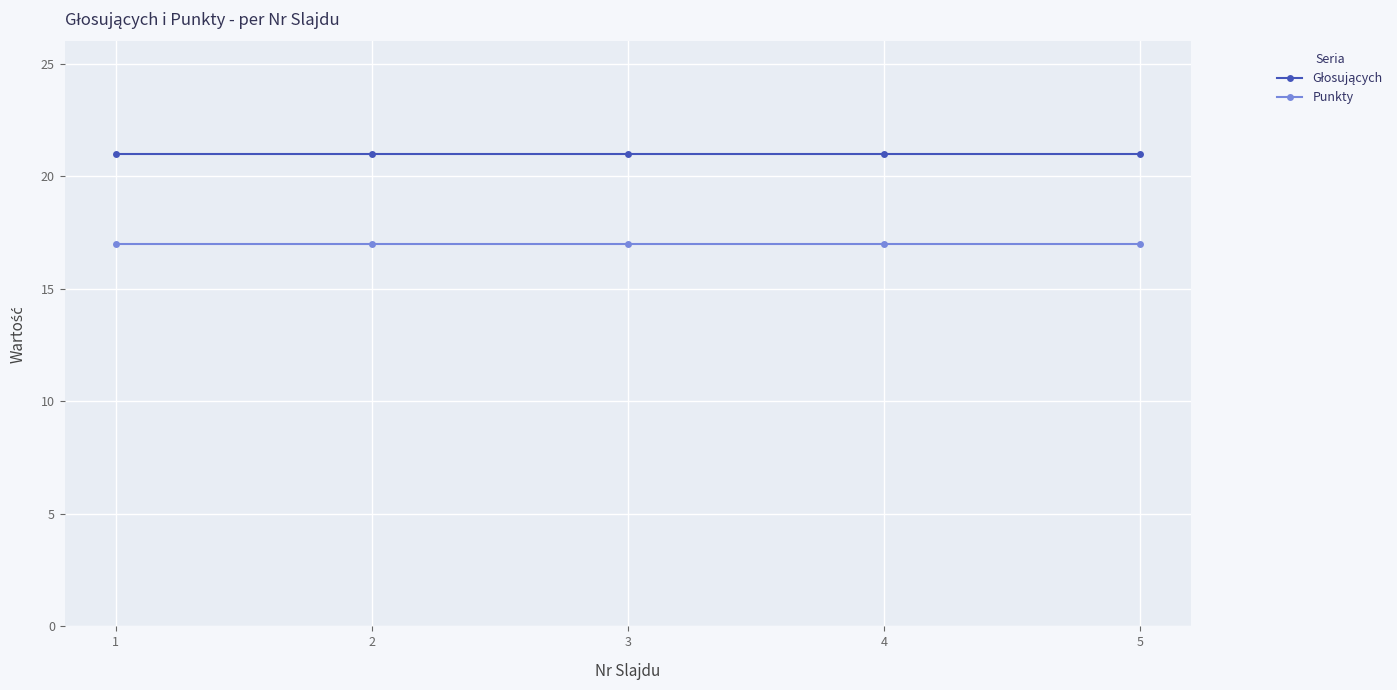

What is the sum of the Punkty values at 5 and 2?

34